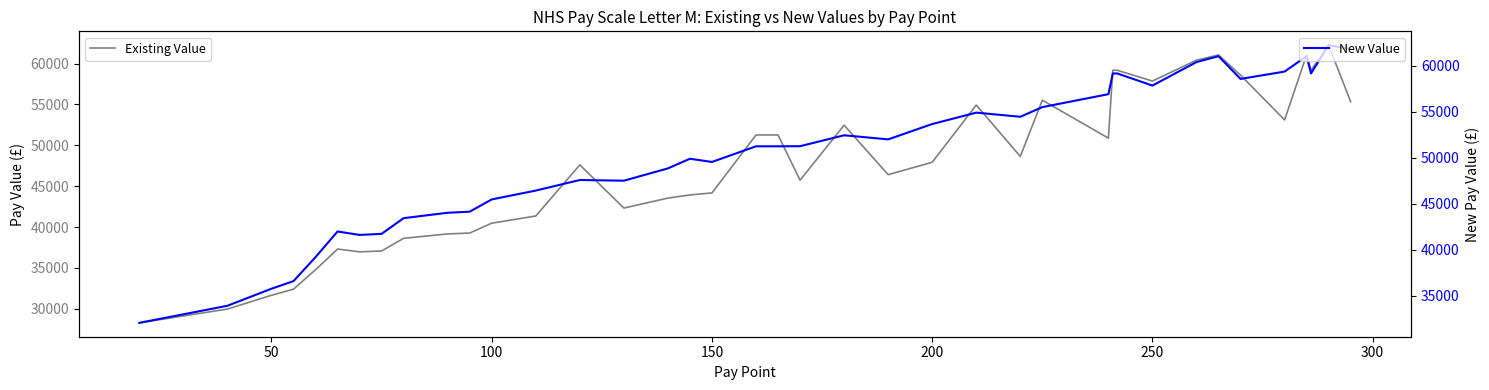

Does the chart have visible grid lines?

No